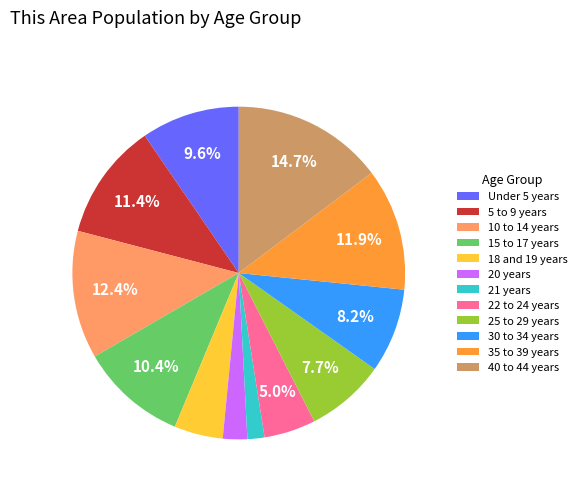

Which slice is the largest?

40 to 44 years